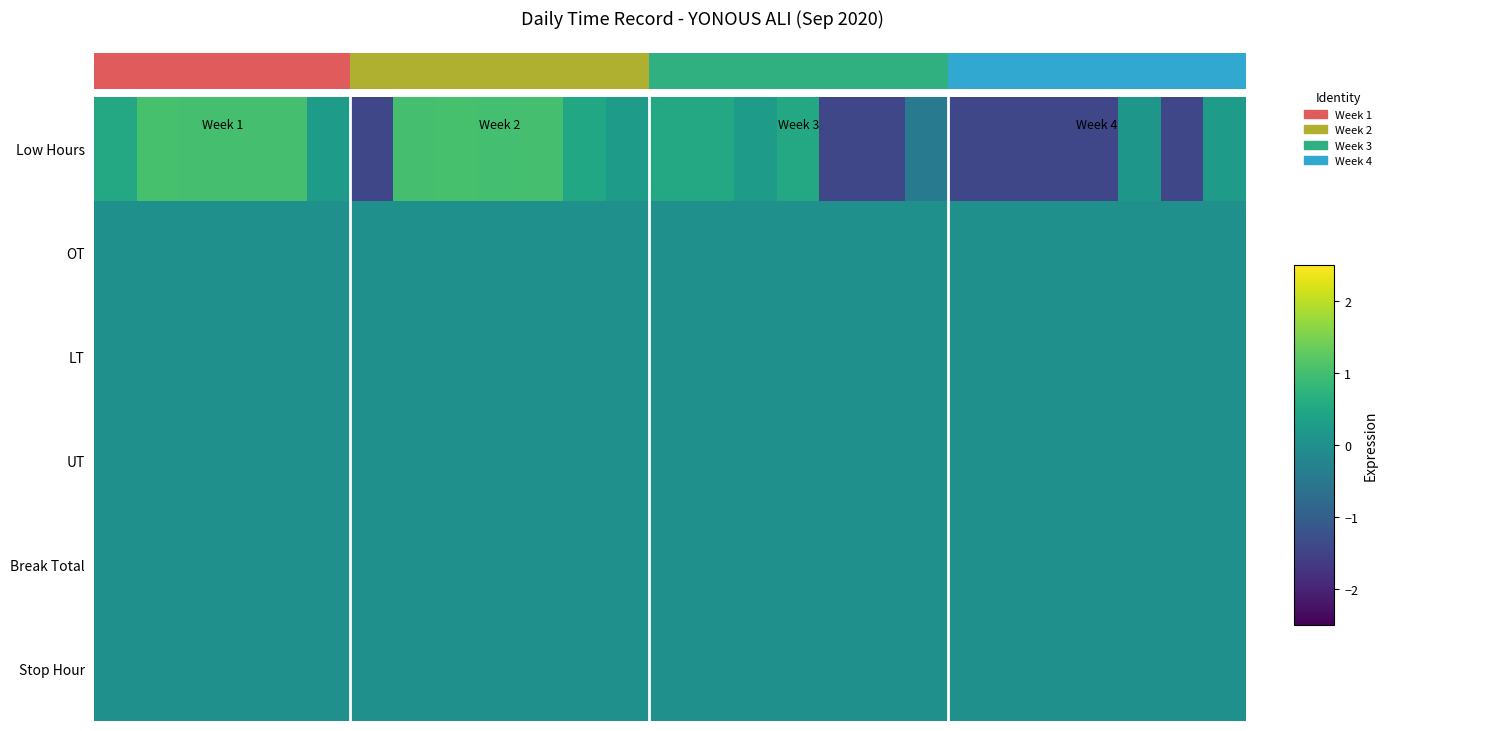

Which has a higher value, 26 or 24?

26